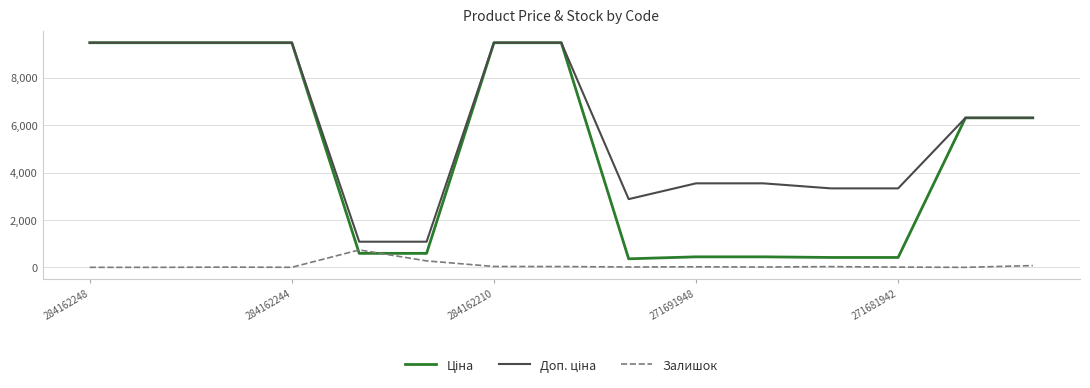

What is the maximum value shown in the chart?

9480.1